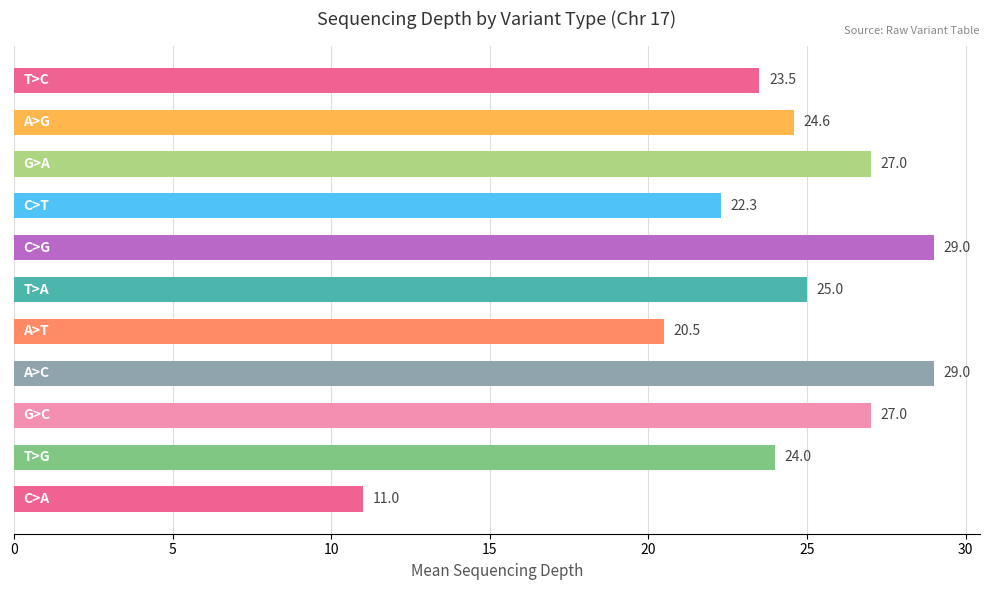

What is the value of the 5th bar from the top?

29.0